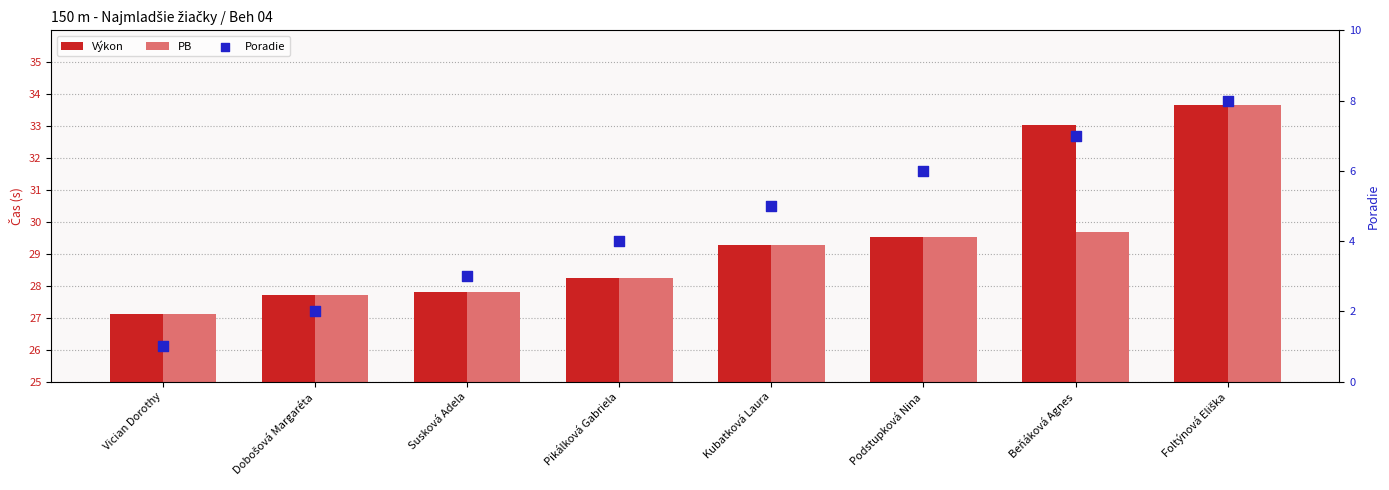

What are all the series names shown in the legend?

Výkon, PB, Poradie